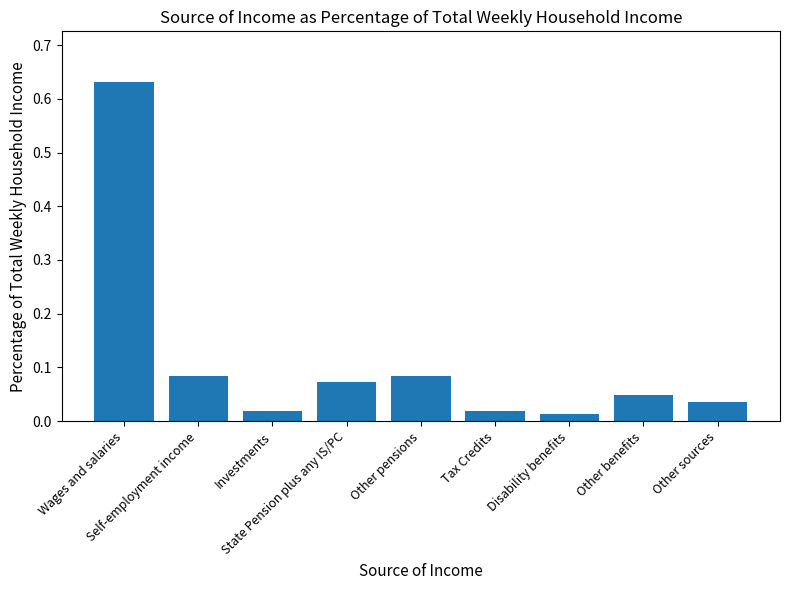

What is the label of the 4th bar from the left?

State Pension plus any IS/PC